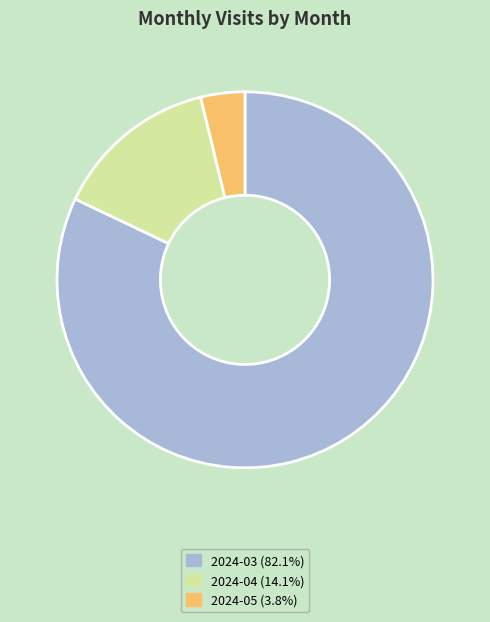

What is the largest slice in the pie chart?

2024-03